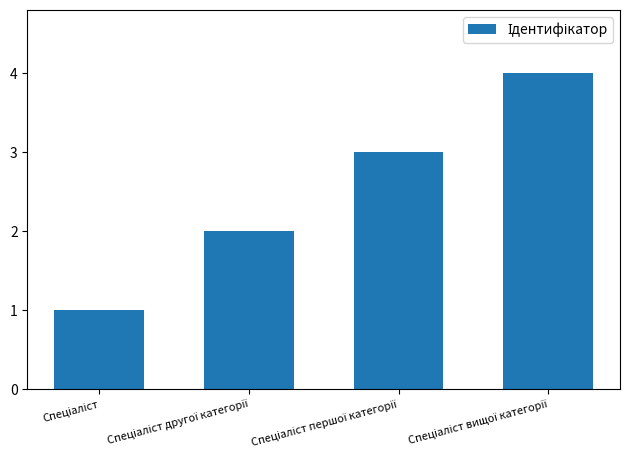

What is the sum of all values?

10